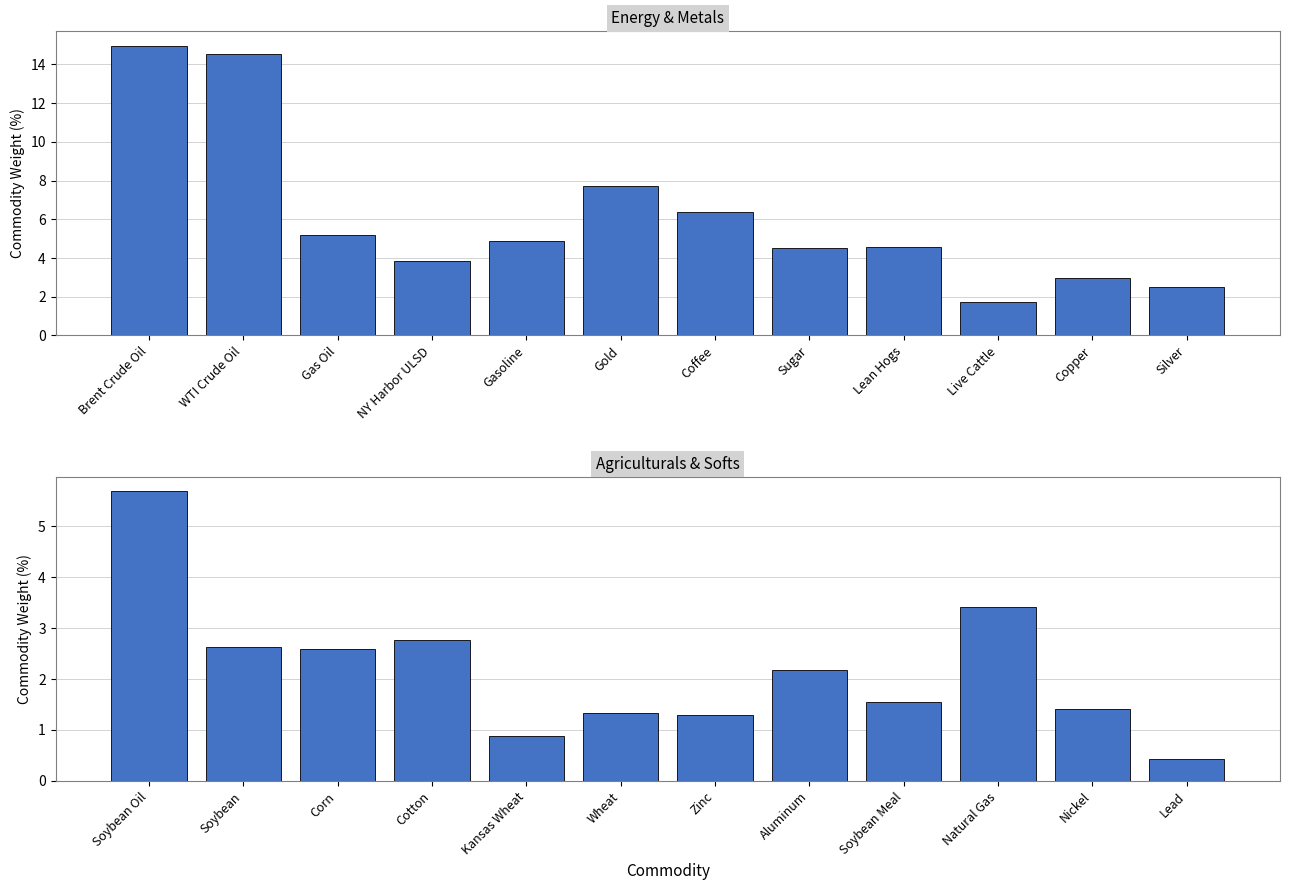

Where does the data first go above 2?

Soybean Oil